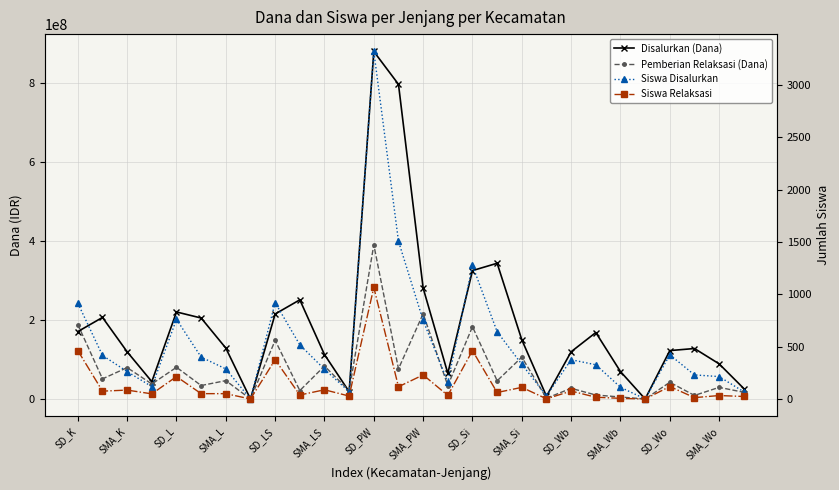

What value does the Siswa Disalurkan series have at SD_Wo, to the nearest 100?

400